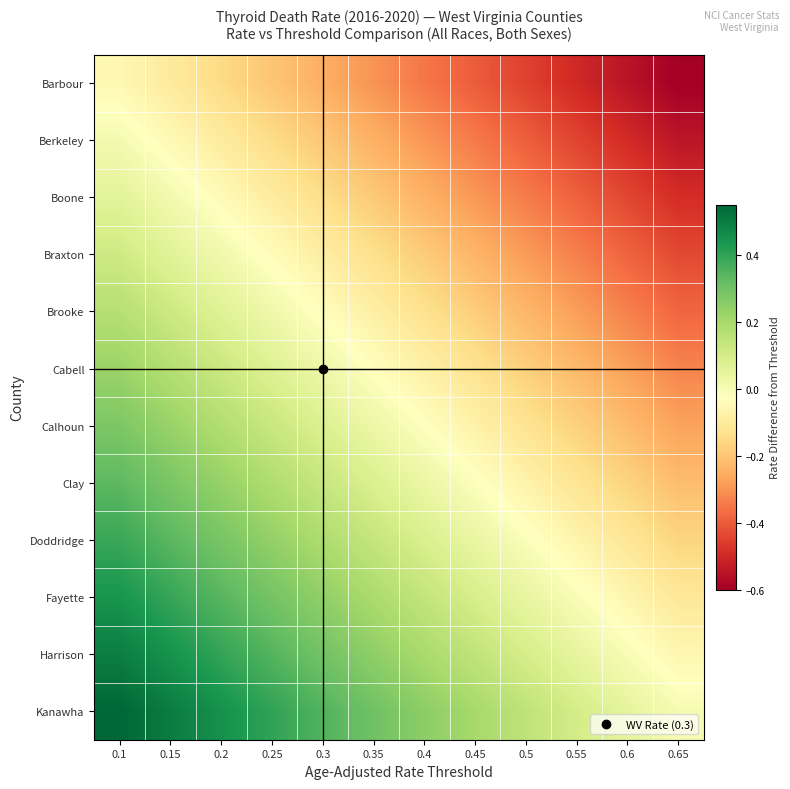

Reading right to left, extract all data points from this chart.

Barbour: 0.65=-0.6	0.6=-0.5	0.55=-0.5	0.5=-0.5	0.45=-0.4	0.4=-0.4	0.35=-0.3	0.3=-0.2	0.25=-0.2	0.2=-0.2	0.15=-0.1	0.1=-0.1
Berkeley: 0.65=-0.5	0.6=-0.5	0.55=-0.4	0.5=-0.4	0.45=-0.3	0.4=-0.3	0.35=-0.2	0.3=-0.2	0.25=-0.1	0.2=-0.1	0.15=-0.0	0.1=0.0
Boone: 0.65=-0.5	0.6=-0.4	0.55=-0.4	0.5=-0.3	0.45=-0.3	0.4=-0.2	0.35=-0.2	0.3=-0.1	0.25=-0.1	0.2=-0.0	0.15=0.0	0.1=0.1
Braxton: 0.65=-0.4	0.6=-0.4	0.55=-0.3	0.5=-0.3	0.45=-0.2	0.4=-0.2	0.35=-0.1	0.3=-0.1	0.25=-0.0	0.2=0.0	0.15=0.1	0.1=0.1
Brooke: 0.65=-0.4	0.6=-0.3	0.55=-0.3	0.5=-0.2	0.45=-0.2	0.4=-0.1	0.35=-0.1	0.3=-0.0	0.25=0.0	0.2=0.1	0.15=0.1	0.1=0.2
Cabell: 0.65=-0.3	0.6=-0.3	0.55=-0.2	0.5=-0.2	0.45=-0.1	0.4=-0.1	0.35=-0.0	0.3=0.0	0.25=0.1	0.2=0.1	0.15=0.2	0.1=0.2
Calhoun: 0.65=-0.3	0.6=-0.2	0.55=-0.2	0.5=-0.1	0.45=-0.1	0.4=-0.0	0.35=0.0	0.3=0.1	0.25=0.1	0.2=0.2	0.15=0.2	0.1=0.3
Clay: 0.65=-0.2	0.6=-0.2	0.55=-0.1	0.5=-0.1	0.45=-0.0	0.4=0.0	0.35=0.1	0.3=0.1	0.25=0.2	0.2=0.2	0.15=0.3	0.1=0.3
Doddridge: 0.65=-0.2	0.6=-0.1	0.55=-0.1	0.5=-0.0	0.45=0.0	0.4=0.1	0.35=0.1	0.3=0.2	0.25=0.2	0.2=0.3	0.15=0.3	0.1=0.4
Fayette: 0.65=-0.1	0.6=-0.1	0.55=-0.0	0.5=0.0	0.45=0.1	0.4=0.1	0.35=0.2	0.3=0.2	0.25=0.3	0.2=0.3	0.15=0.4	0.1=0.4
Harrison: 0.65=-0.1	0.6=-0.0	0.55=0.0	0.5=0.1	0.45=0.1	0.4=0.2	0.35=0.2	0.3=0.3	0.25=0.3	0.2=0.4	0.15=0.4	0.1=0.5
Kanawha: 0.65=0.0	0.6=0.1	0.55=0.1	0.5=0.2	0.45=0.2	0.4=0.2	0.35=0.3	0.3=0.4	0.25=0.4	0.2=0.5	0.15=0.5	0.1=0.6